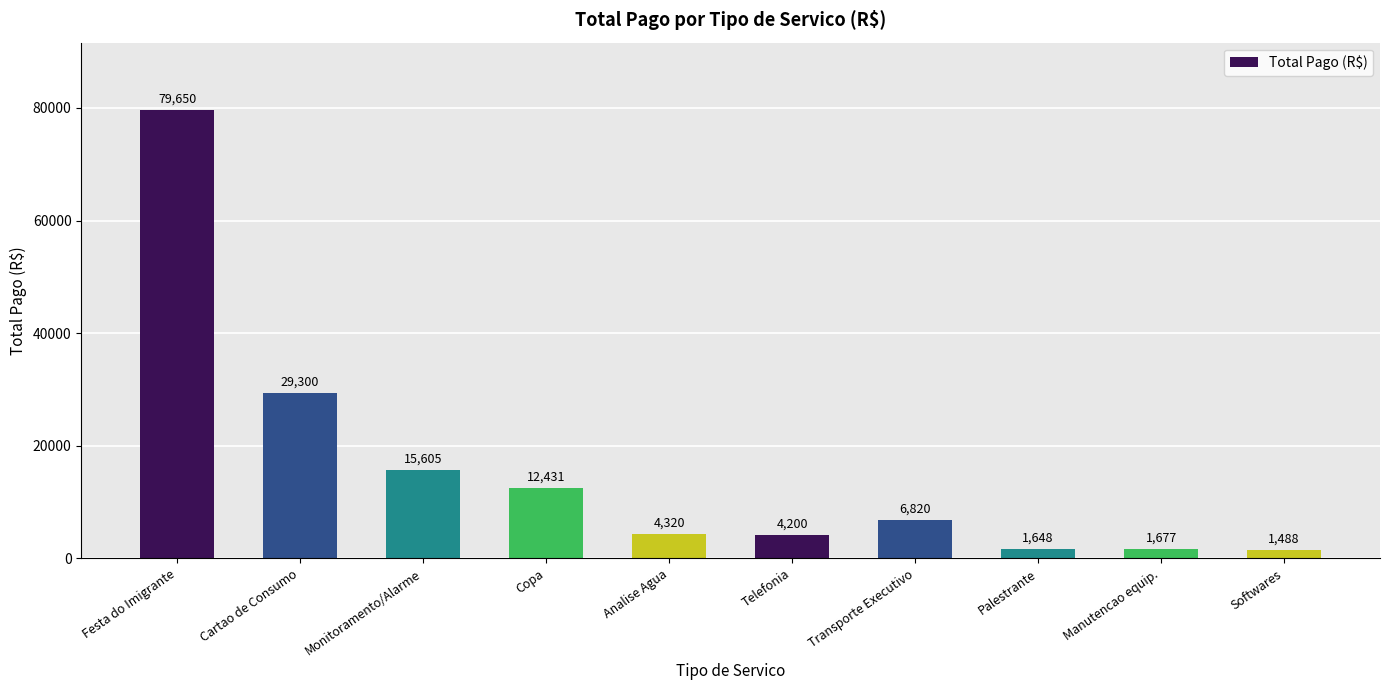

How many data points does each series have?

10